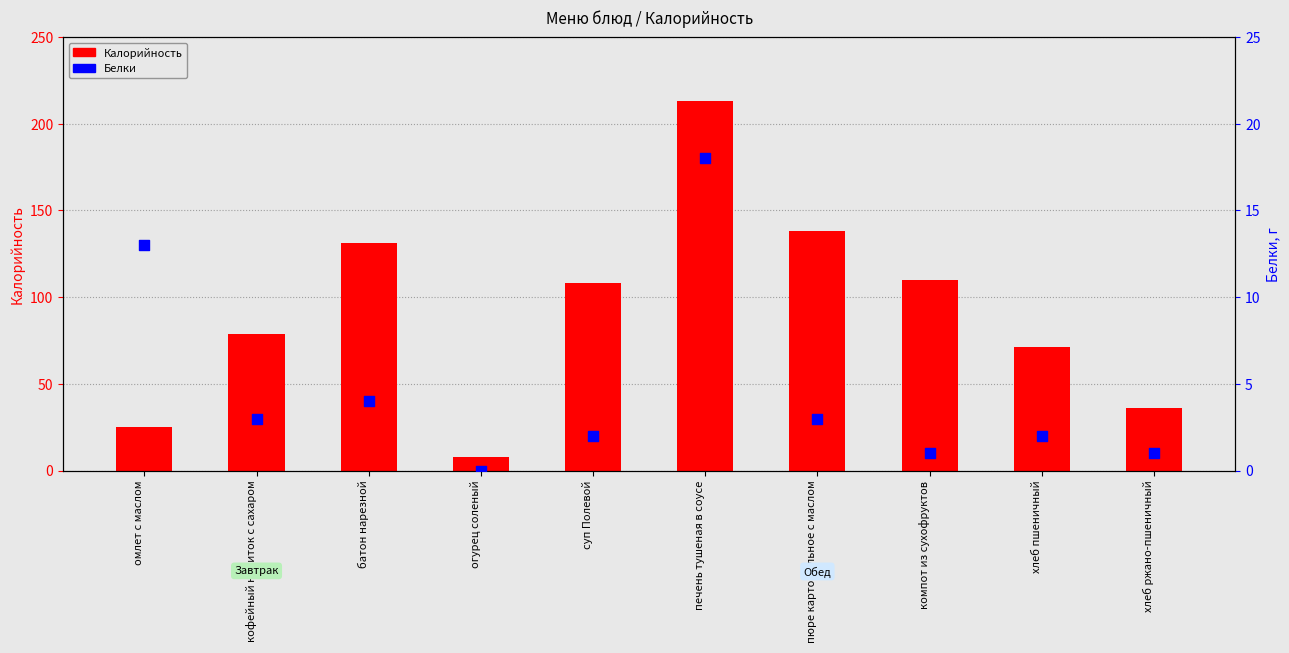

What is the total value across all series at батон нарезной?

135